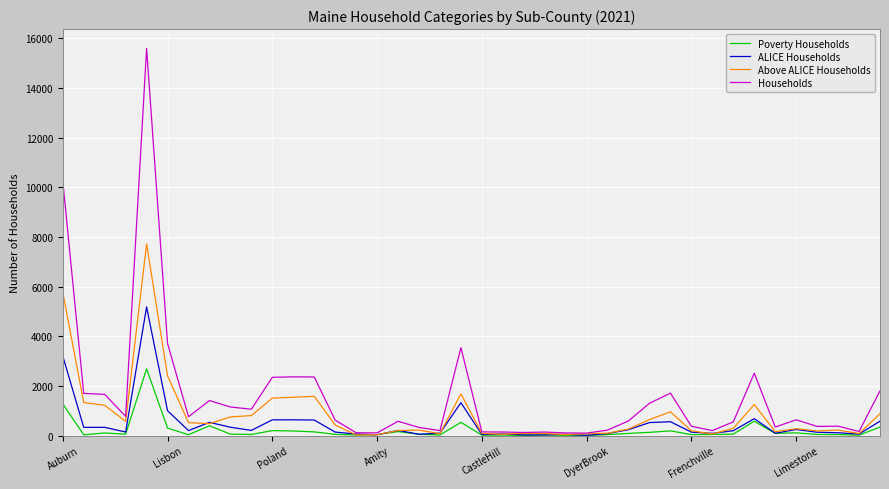

Rank the series by their maximum value, from lowest to highest.

Poverty Households, ALICE Households, Above ALICE Households, Households